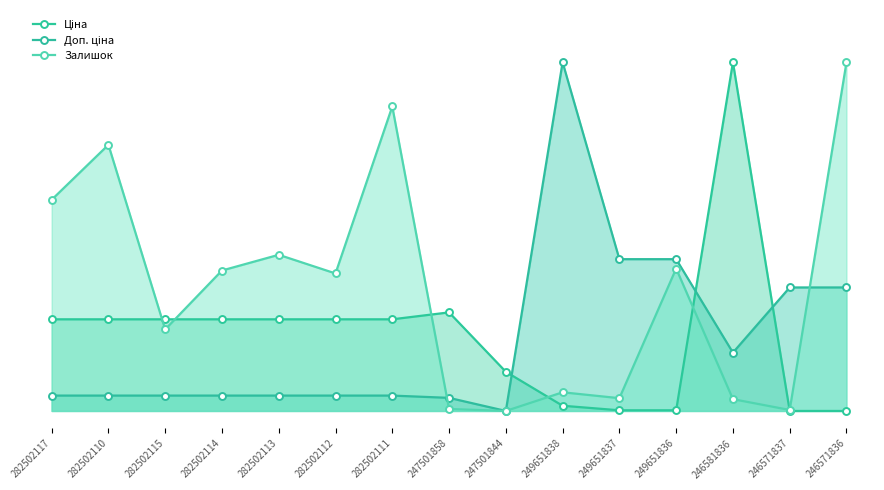

Reading left to right, what are all the values shown in this chart?

Ціна: 282502117=0.3	282502110=0.3	282502115=0.3	282502114=0.3	282502113=0.3	282502112=0.3	282502111=0.3	247501858=0.3	247501844=0.1	249651838=0.0	249651837=0.0	249651836=0.0	246581836=1.0	246571837=0.0	246571836=0.0
Доп. ціна: 282502117=0.0	282502110=0.0	282502115=0.0	282502114=0.0	282502113=0.0	282502112=0.0	282502111=0.0	247501858=0.0	247501844=0.0	249651838=1.0	249651837=0.4	249651836=0.4	246581836=0.2	246571837=0.4	246571836=0.4
Залишок: 282502117=0.6	282502110=0.8	282502115=0.2	282502114=0.4	282502113=0.4	282502112=0.4	282502111=0.9	247501858=0.0	247501844=0.0	249651838=0.1	249651837=0.0	249651836=0.4	246581836=0.0	246571837=0.0	246571836=1.0